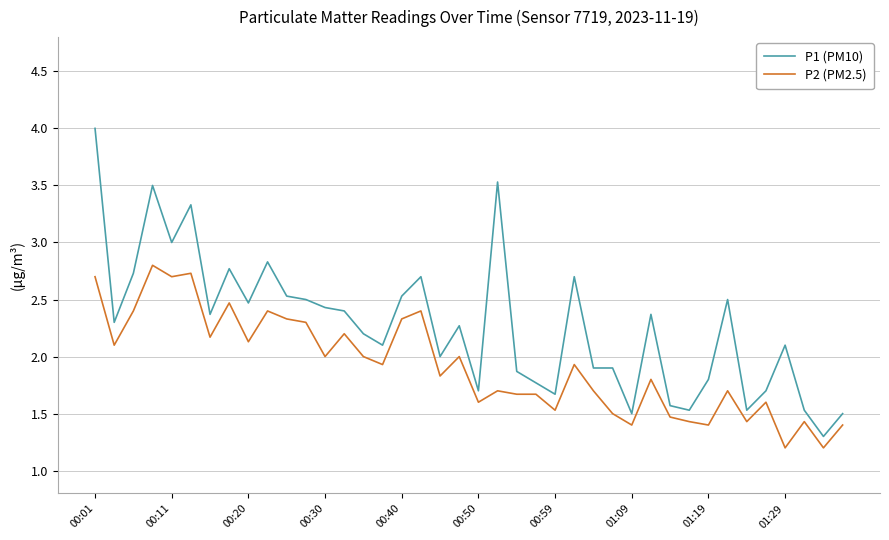

What is the difference between the maximum and minimum values in the P1 (PM10) series?

2.7